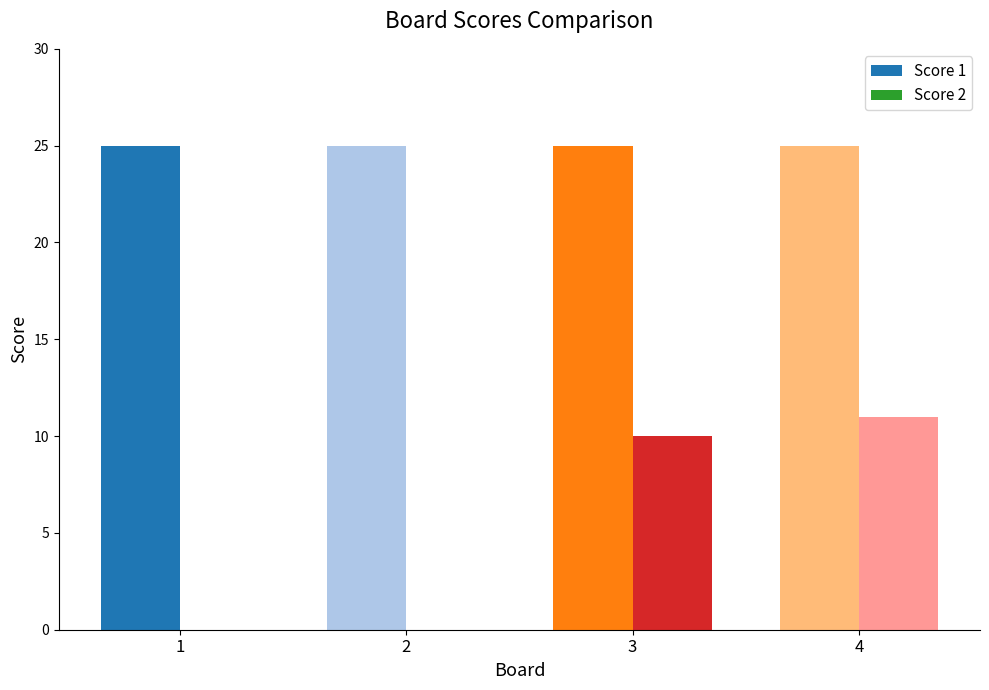

Which series changed the most between 2 and 3?

Score 2